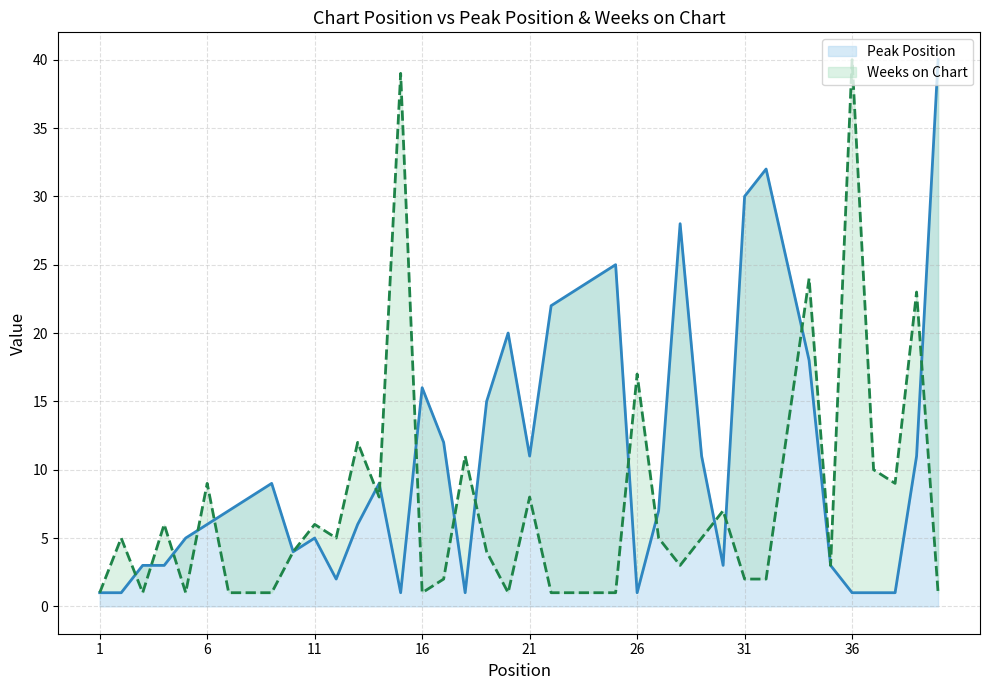

Which series has the widest spread of values?

Peak Position